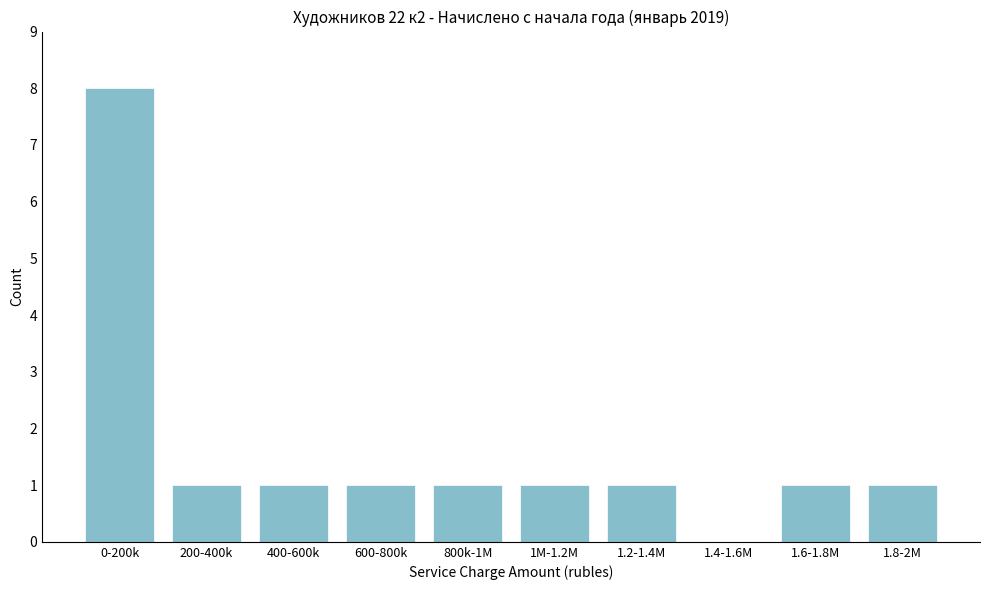

Reading right to left, transcribe all the data shown in this chart.

1.8-2M=1	1.6-1.8M=1	1.4-1.6M=0	1.2-1.4M=1	1M-1.2M=1	800k-1M=1	600-800k=1	400-600k=1	200-400k=1	0-200k=8